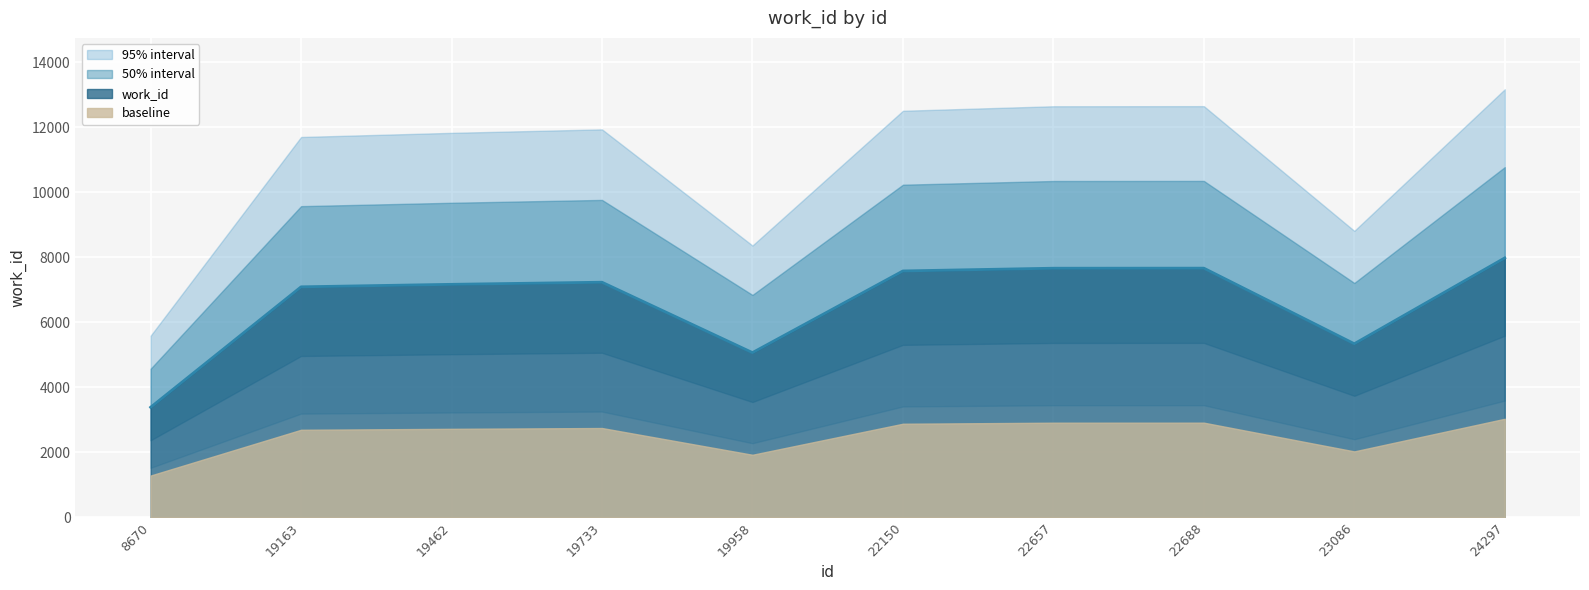

Where is the first local minimum?

19958